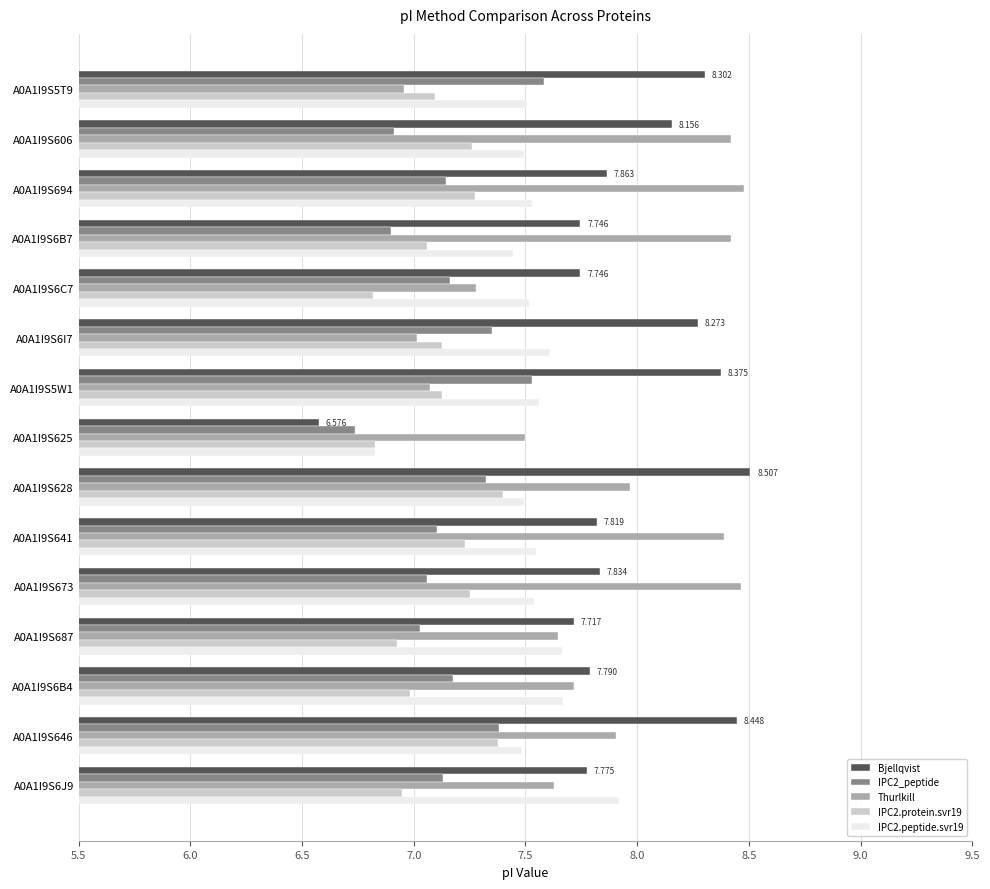

Reading left to right, extract all data points from this chart.

Bjellqvist: 8.3	8.2	7.9	7.7	7.7	8.3	8.4	6.6	8.5	7.8	7.8	7.7	7.8	8.4	7.8
IPC2_peptide: 7.6	6.9	7.1	6.9	7.2	7.4	7.5	6.7	7.3	7.1	7.1	7.0	7.2	7.4	7.1
Thurlkill: 7.0	8.4	8.5	8.4	7.3	7.0	7.1	7.5	8.0	8.4	8.5	7.6	7.7	7.9	7.6
IPC2.protein.svr19: 7.1	7.3	7.3	7.1	6.8	7.1	7.1	6.8	7.4	7.2	7.2	6.9	7.0	7.4	6.9
IPC2.peptide.svr19: 7.5	7.5	7.5	7.4	7.5	7.6	7.6	6.8	7.5	7.5	7.5	7.7	7.7	7.5	7.9